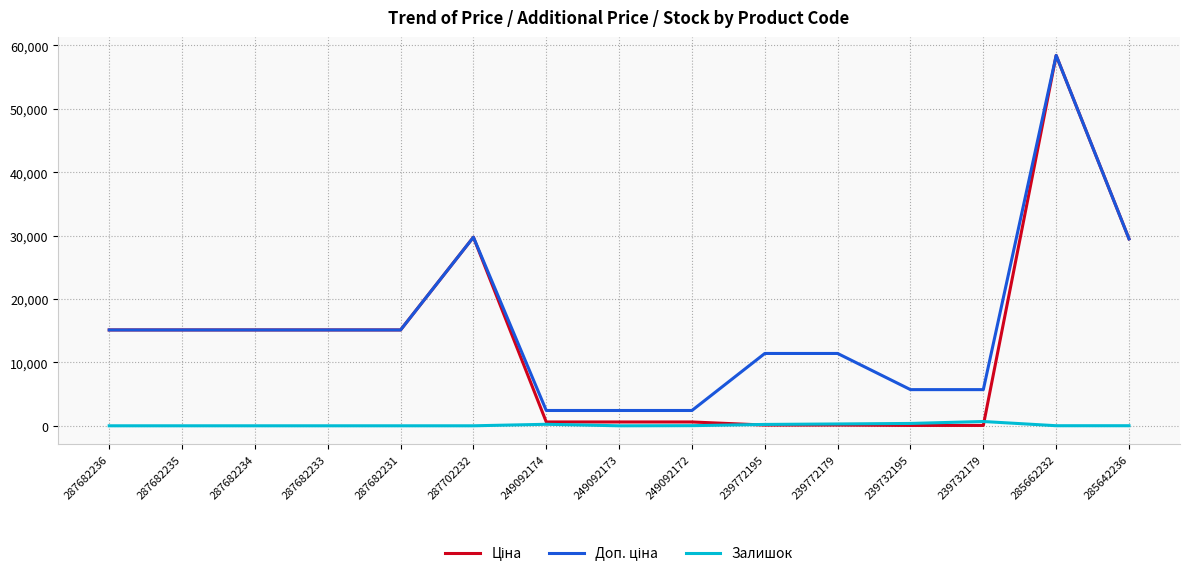

Is it true that Залишок equals 12.0 at 285662232?

True